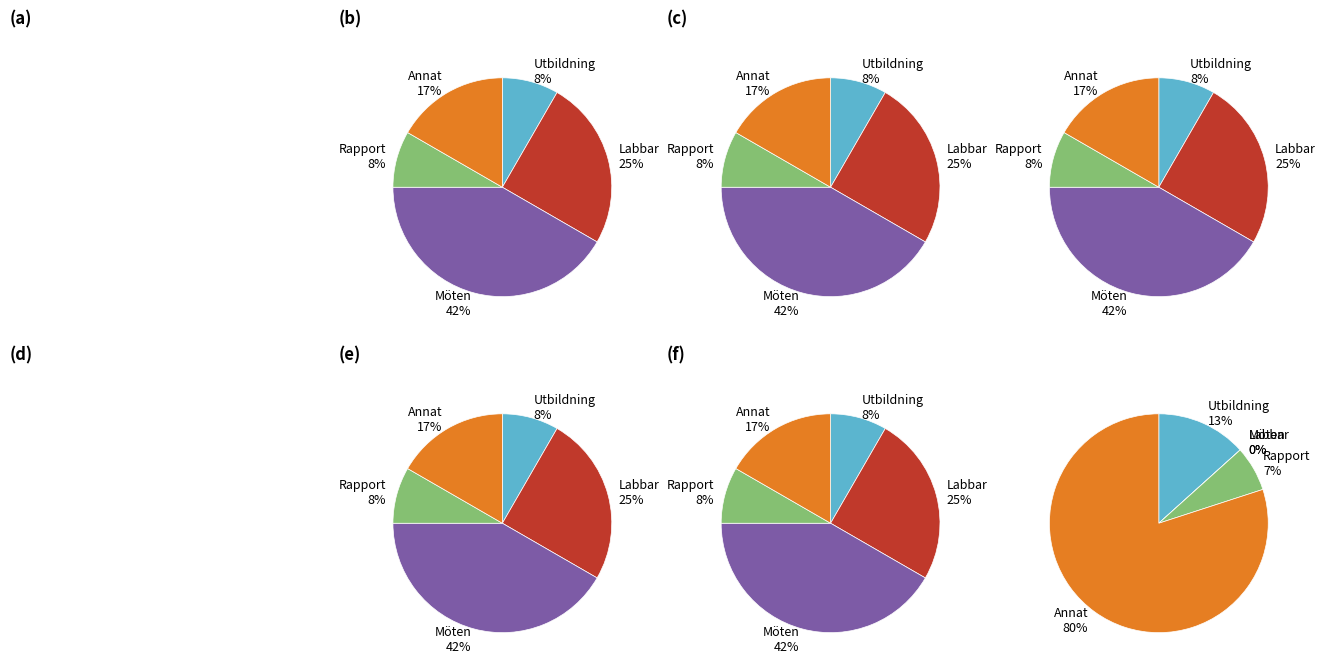

Between Labbar and Möten, which series saw the biggest shift?

Möten